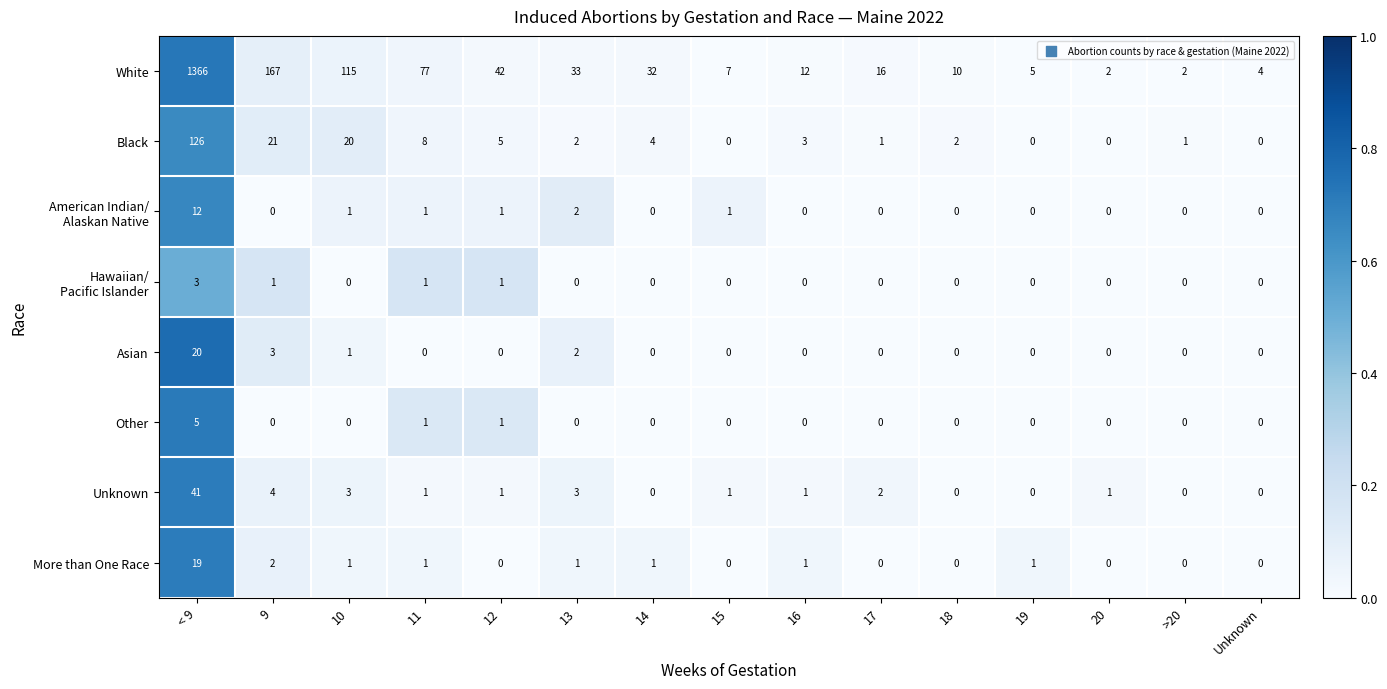

The value of White at 9 is 167. True or false?

True